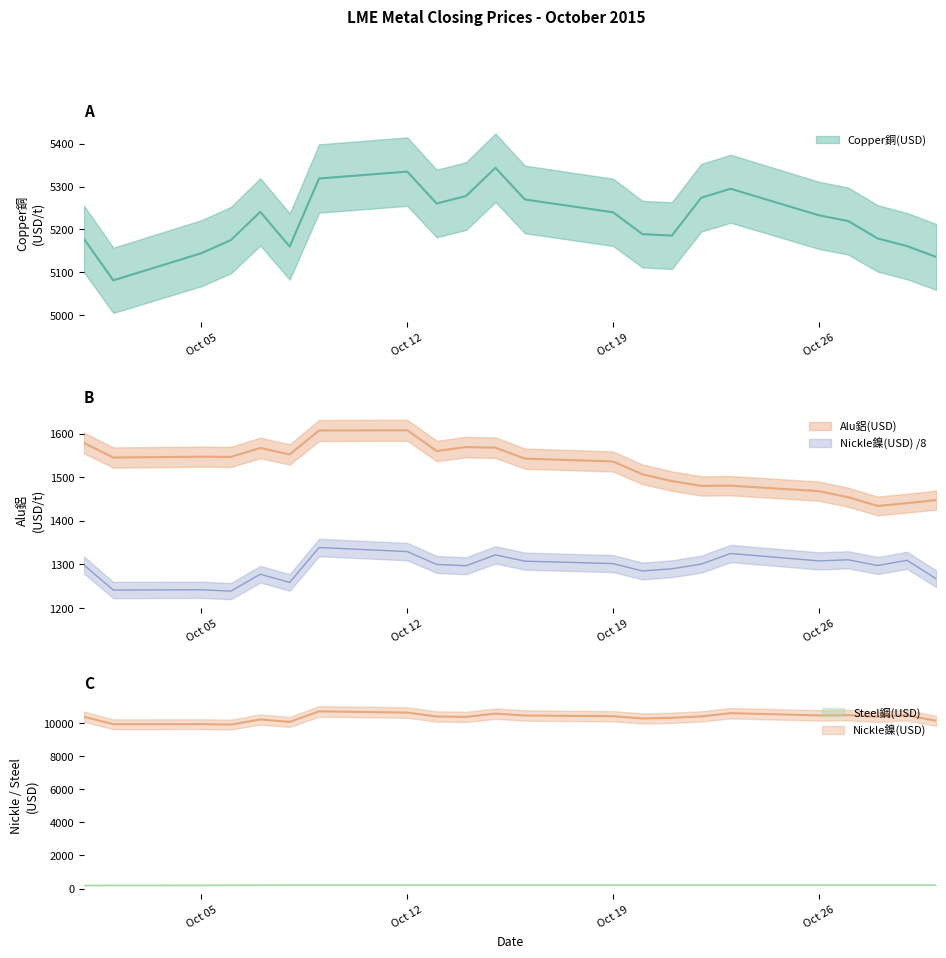

True or false: Alu鋁(USD) has more than 2 interior local peaks.

True